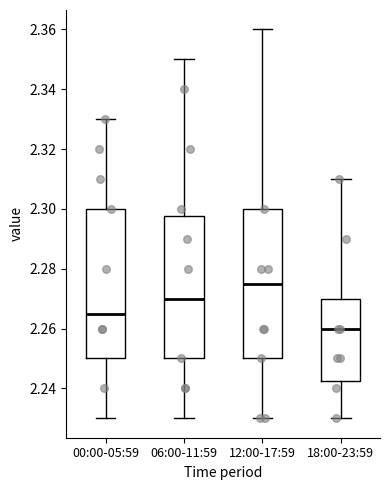

Where is the lower edge of the box for 18:00-23:59 on the y-axis? The values are not printed on the chart, so give them approximately, as read against the axis.

2.242